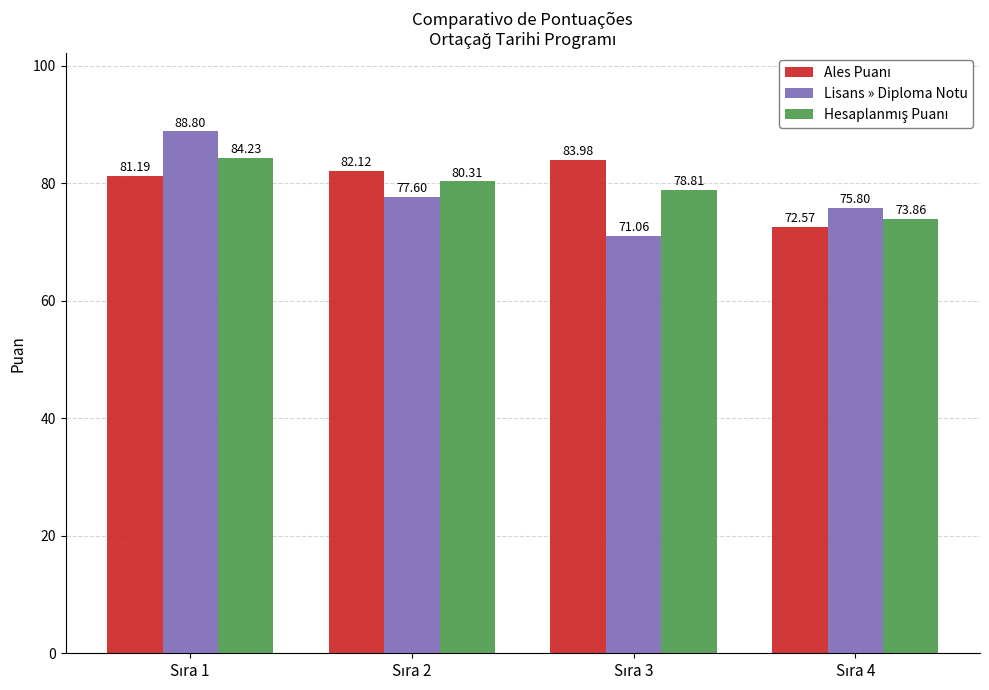

What is the sum of all Lisans » Diploma Notu values?

313.3